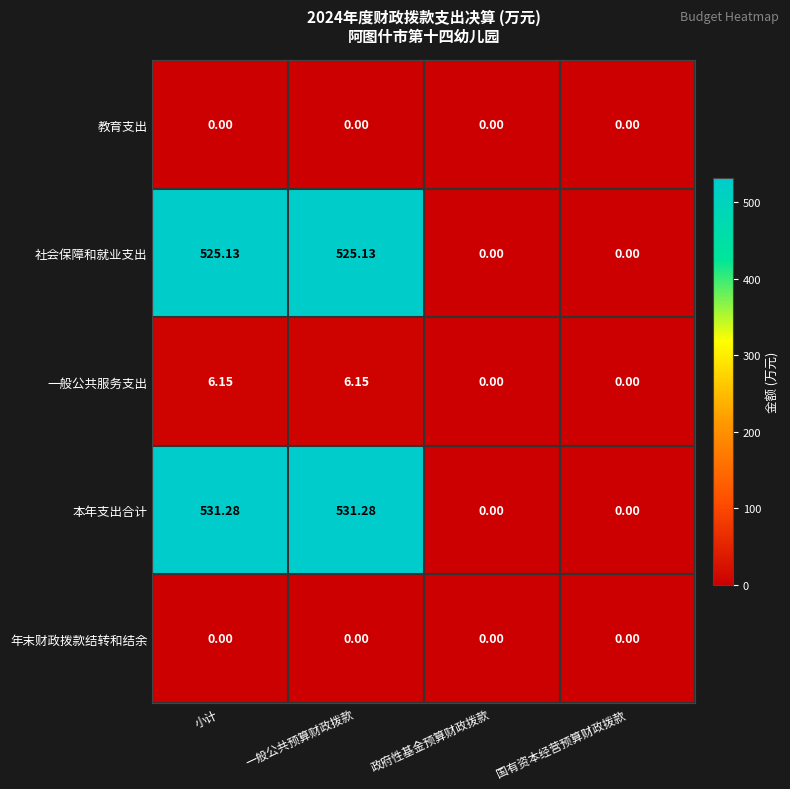

Between 一般公共预算财政拨款 and 国有资本经营预算财政拨款, which series saw the biggest shift?

本年支出合计